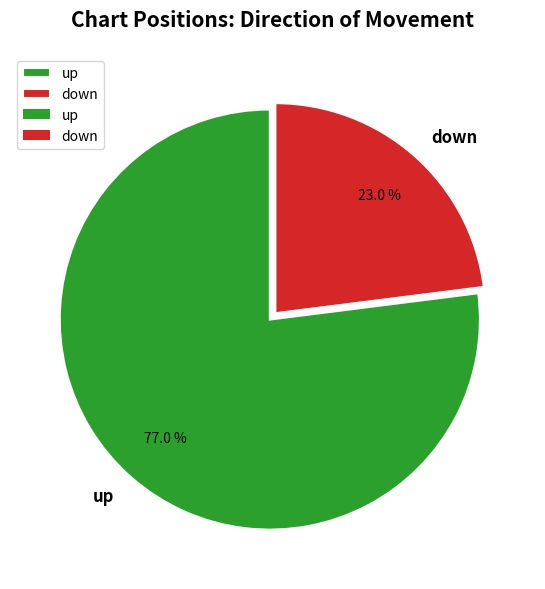

How many slices are in this pie chart?

2